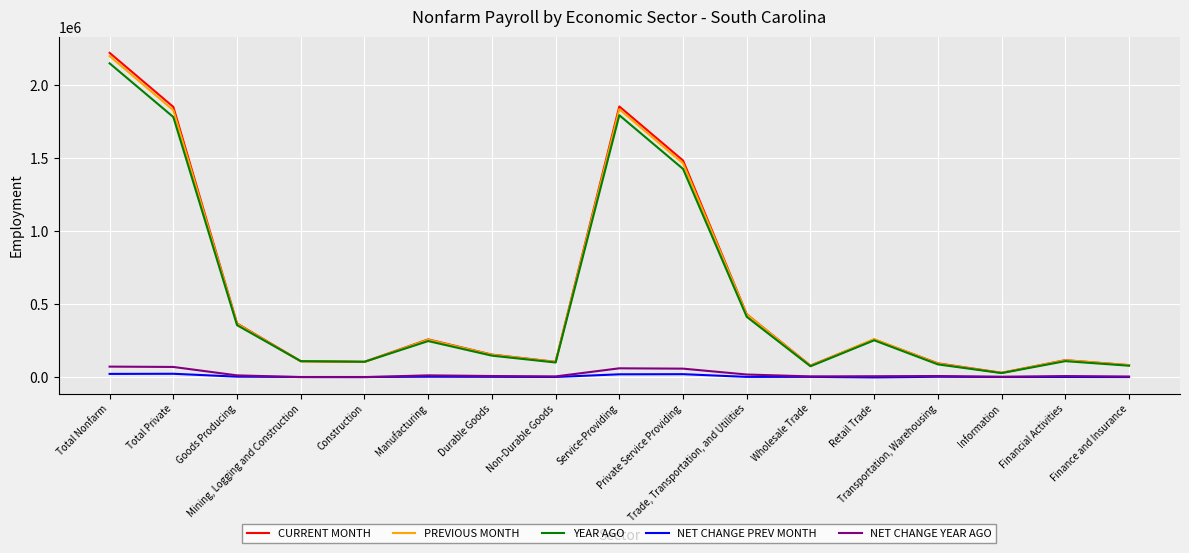

Which series has the largest range (max minus min)?

CURRENT MONTH